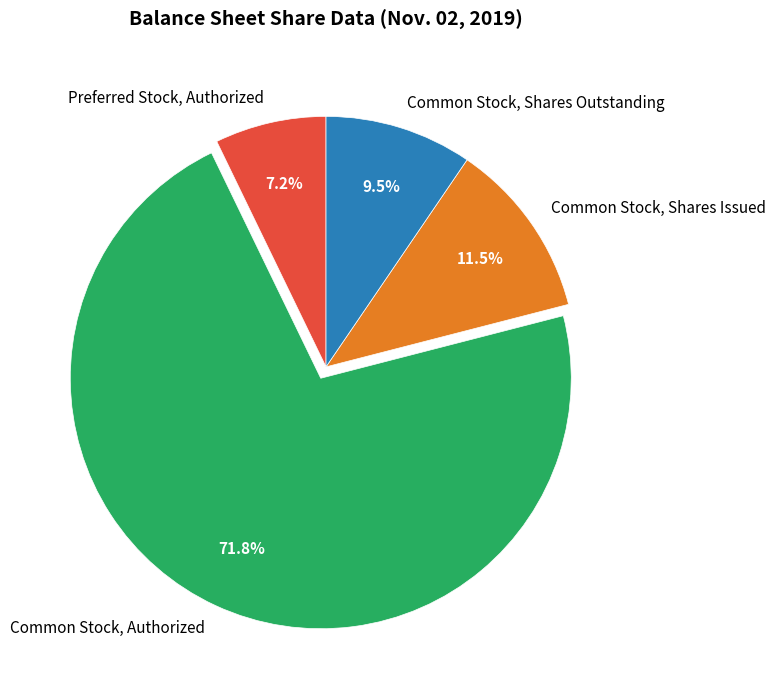

Between Preferred Stock, Authorized and Common Stock, Authorized, which is larger?

Common Stock, Authorized